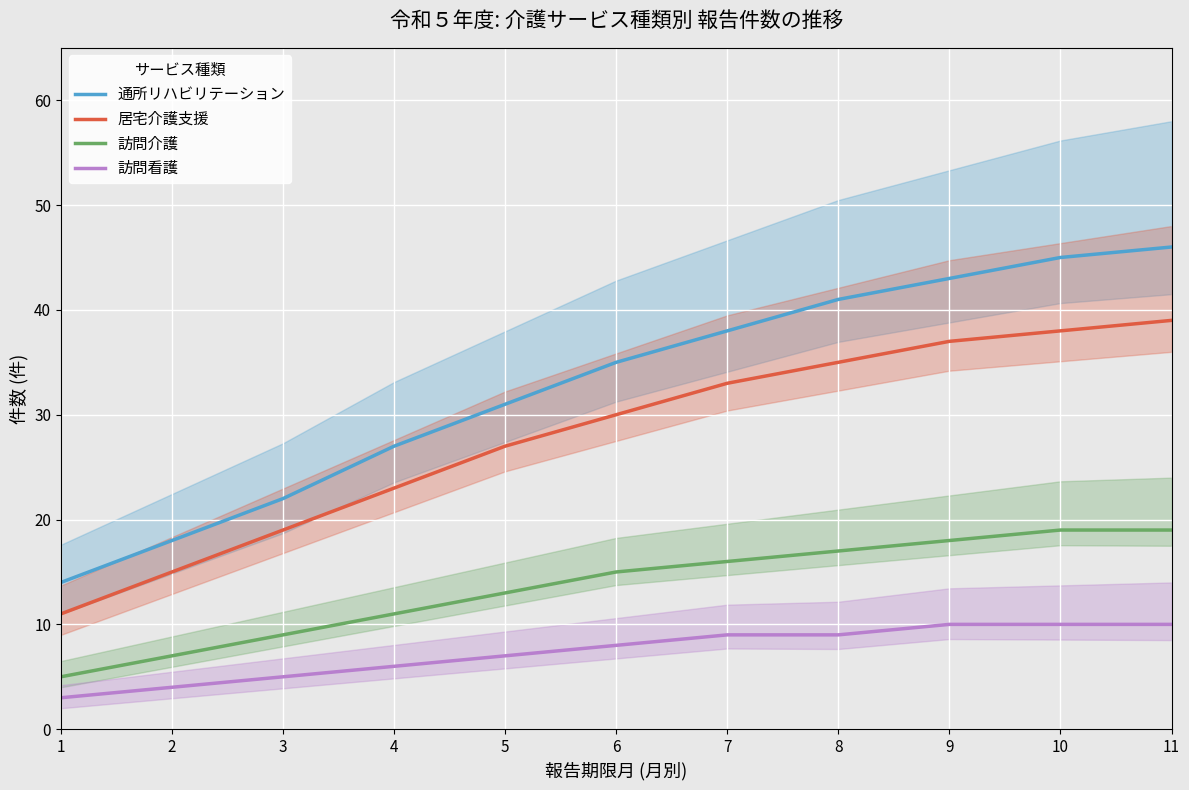

The 訪問看護 series shows 12 at 4. True or false?

False